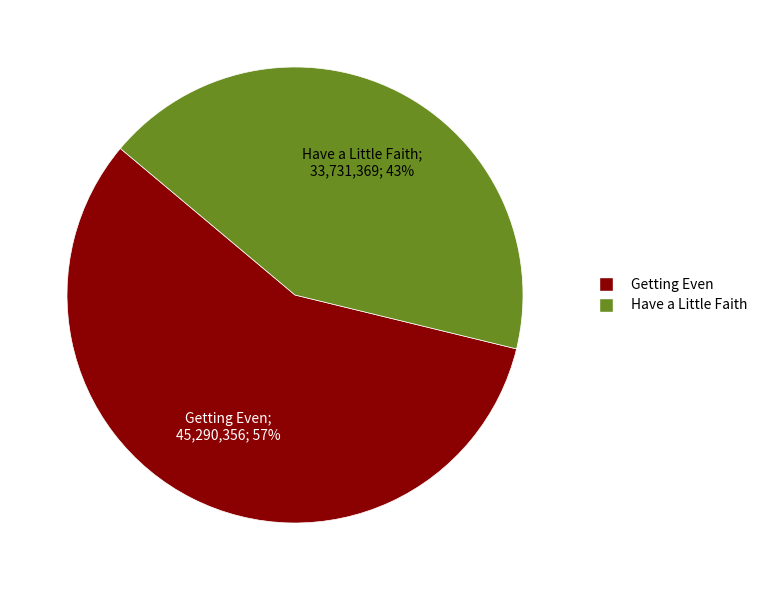

Which category has the biggest portion of the pie?

Getting Even